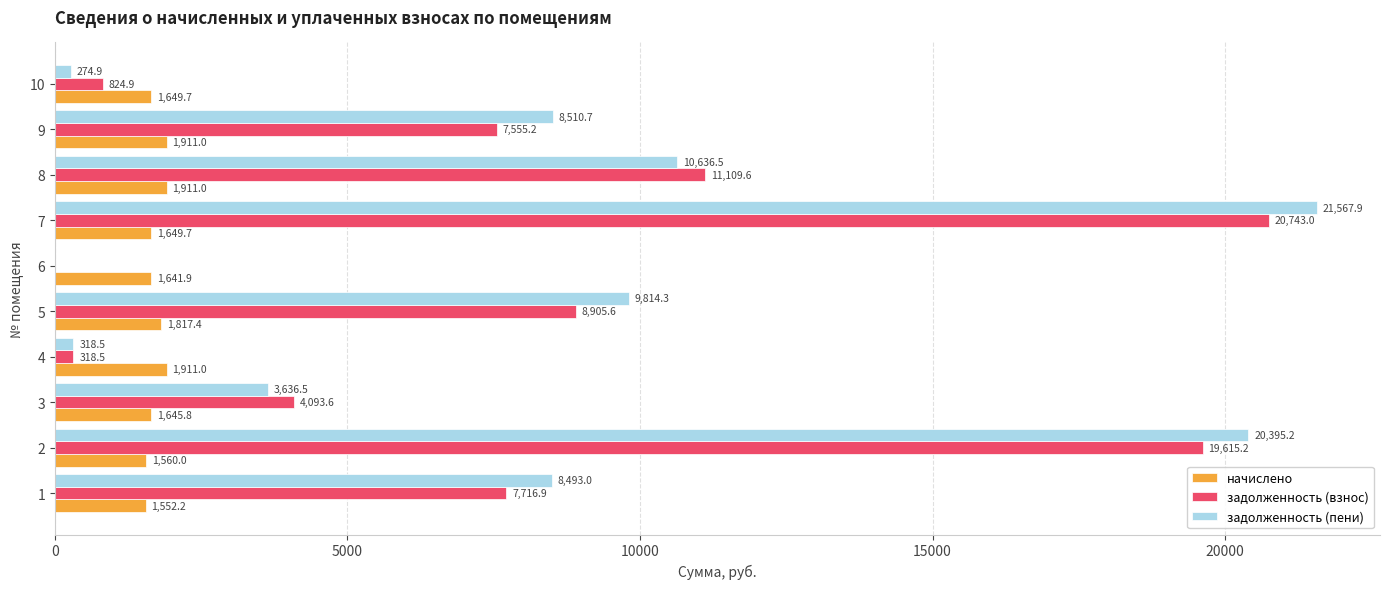

What is the sum of the начислено values at 7 and 5?

3467.1